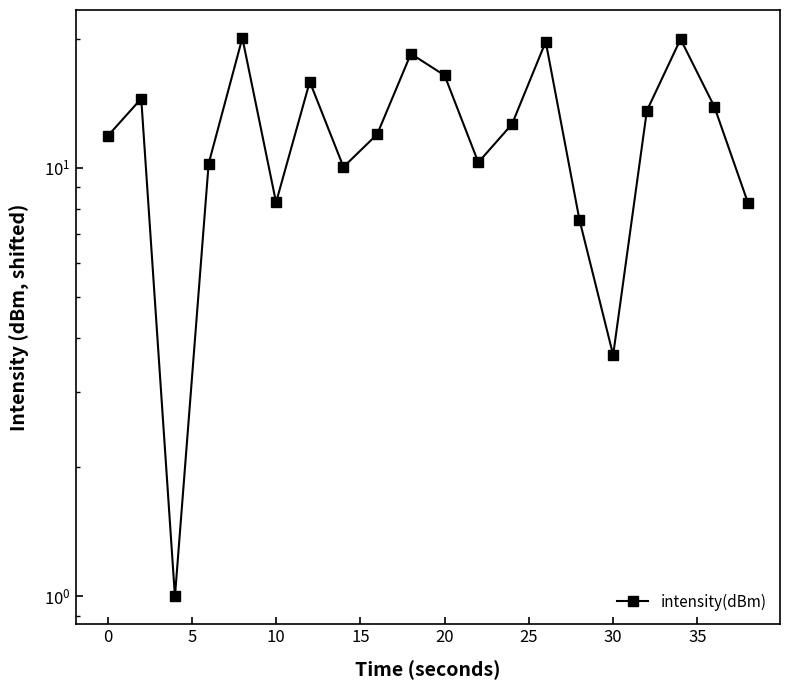

How many data points are less than 12?

10